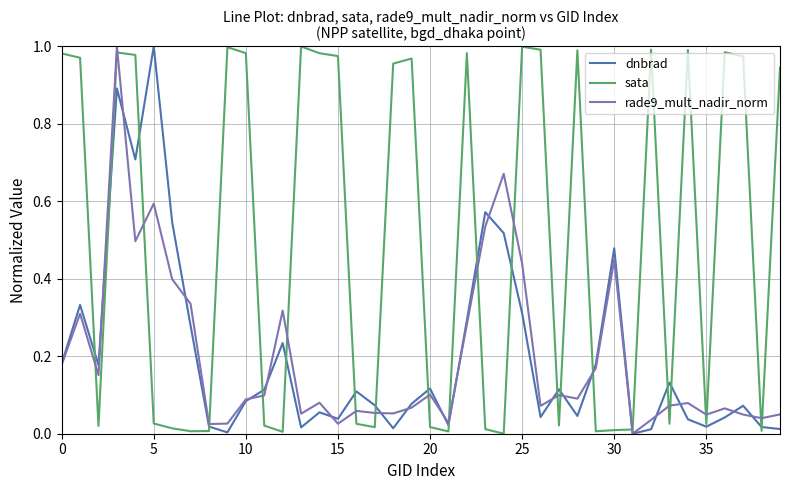

True or false: rade9_mult_nadir_norm and sata cross at least once.

True